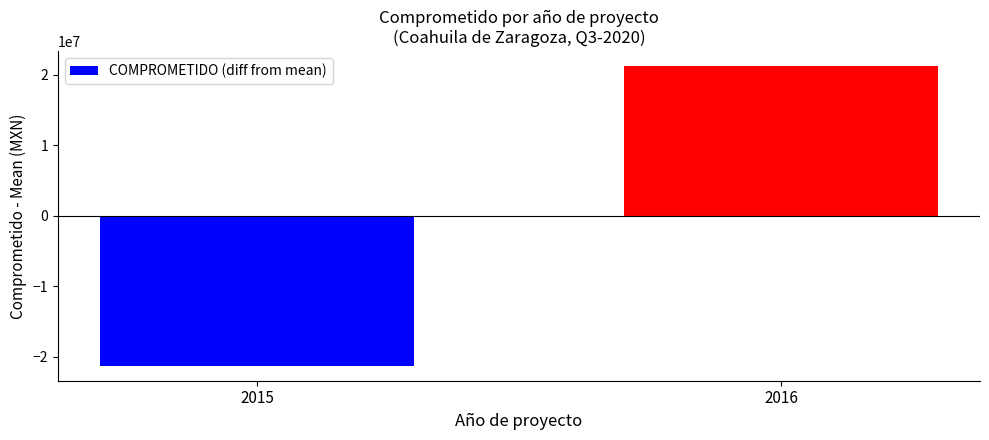

What is the greatest value displayed?

21244996.1